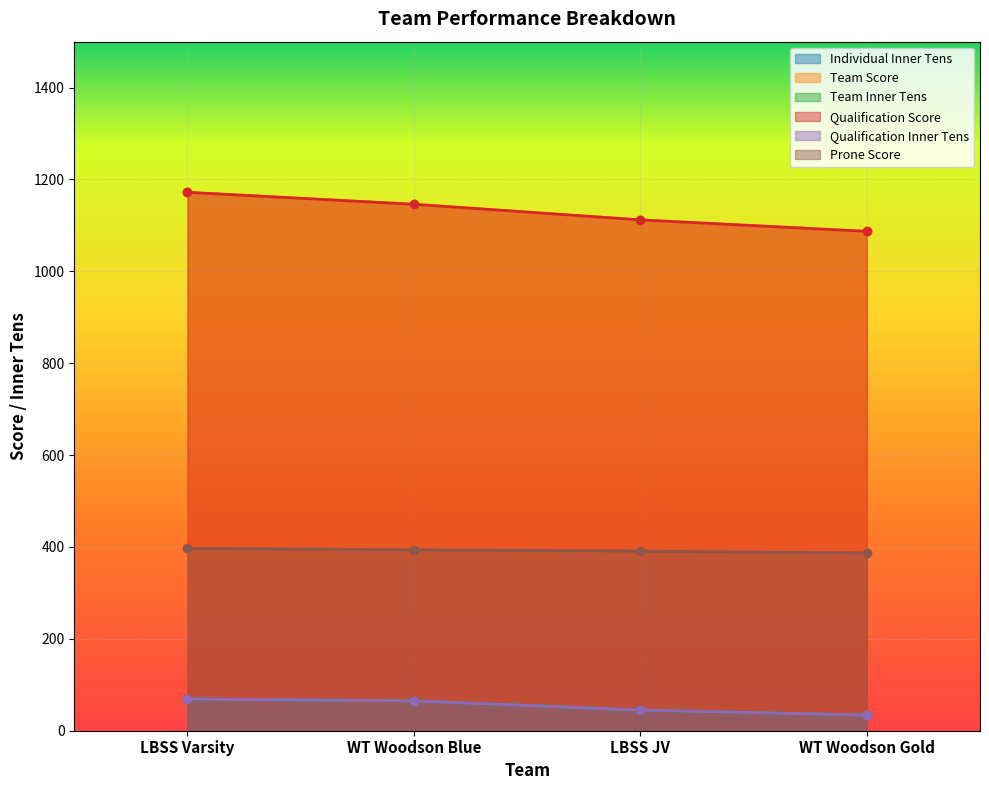

Read the Team Score value at LBSS JV.

1112